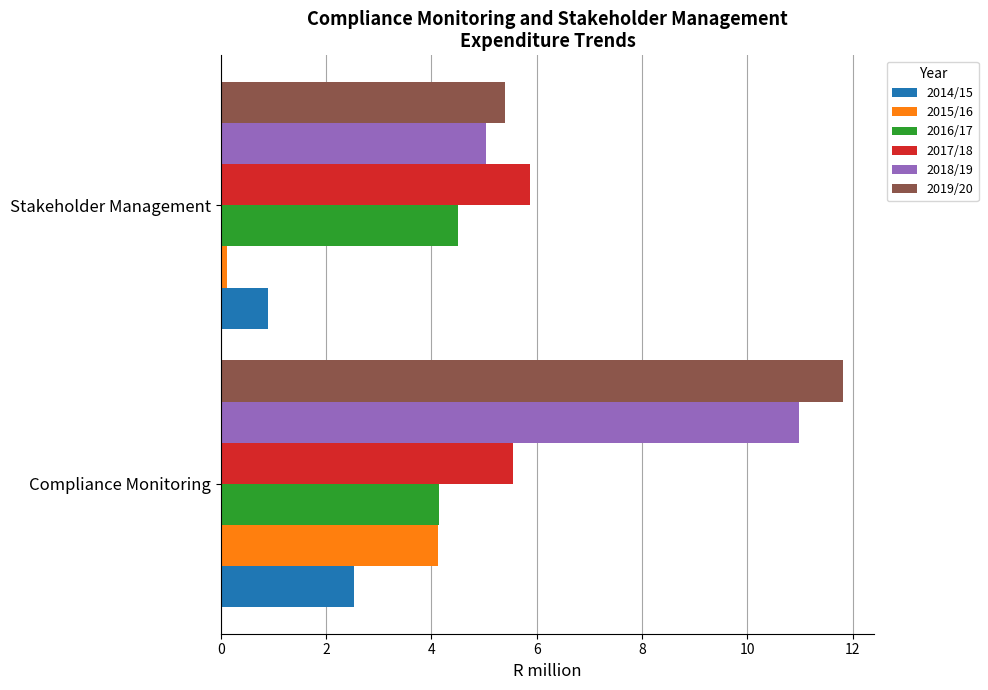

What are all the series names shown in the legend?

2014/15, 2015/16, 2016/17, 2017/18, 2018/19, 2019/20